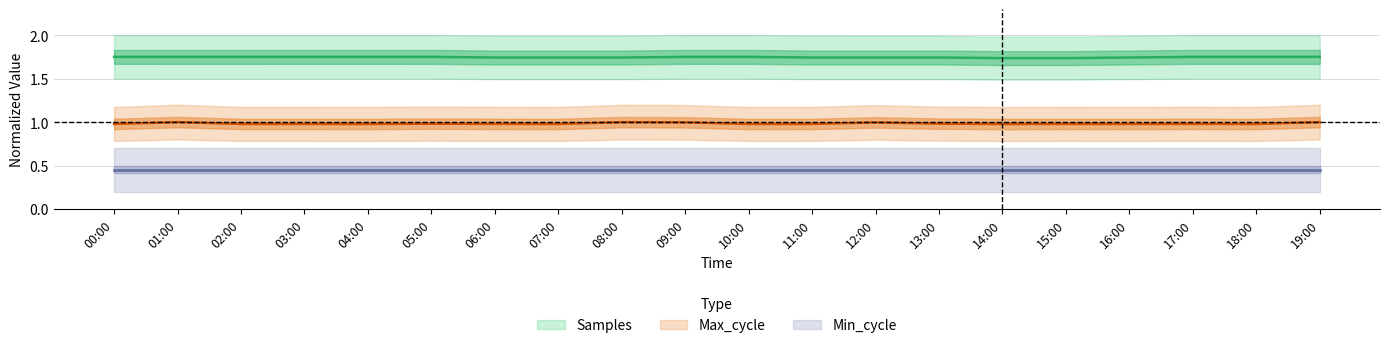

At which label is Max_cycle closest to 0?

14:00